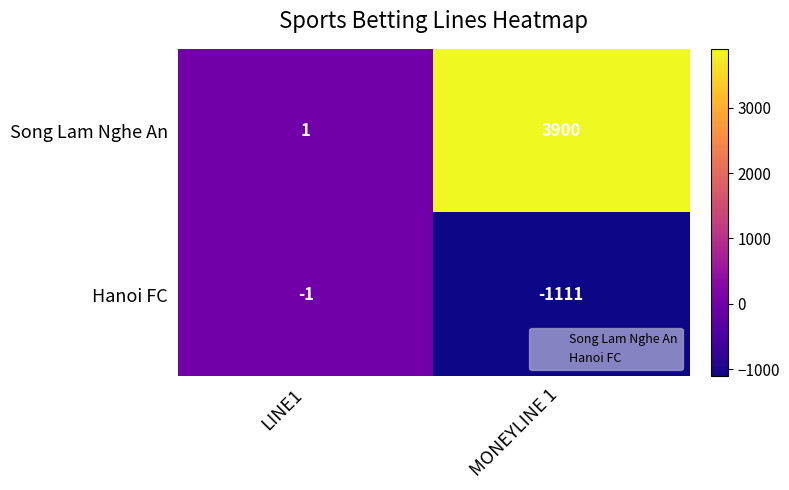

True or false: Song Lam Nghe An has a value of 3900 at MONEYLINE 1.

True